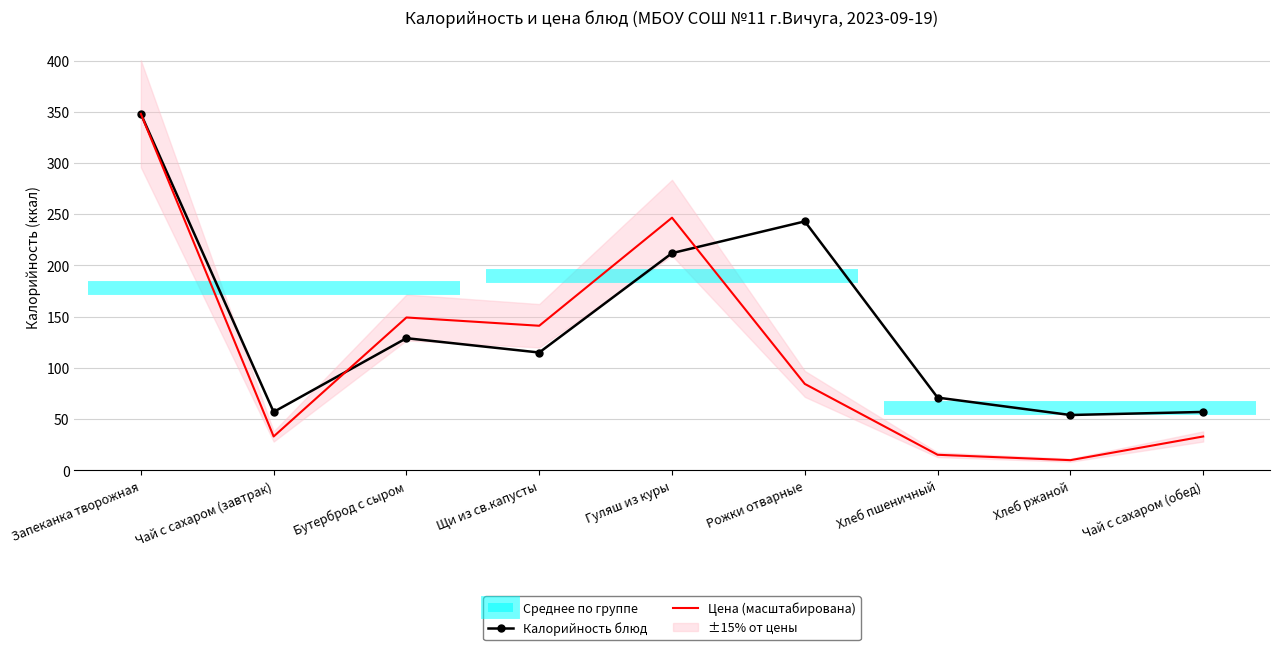

How many lines are shown in the chart?

2